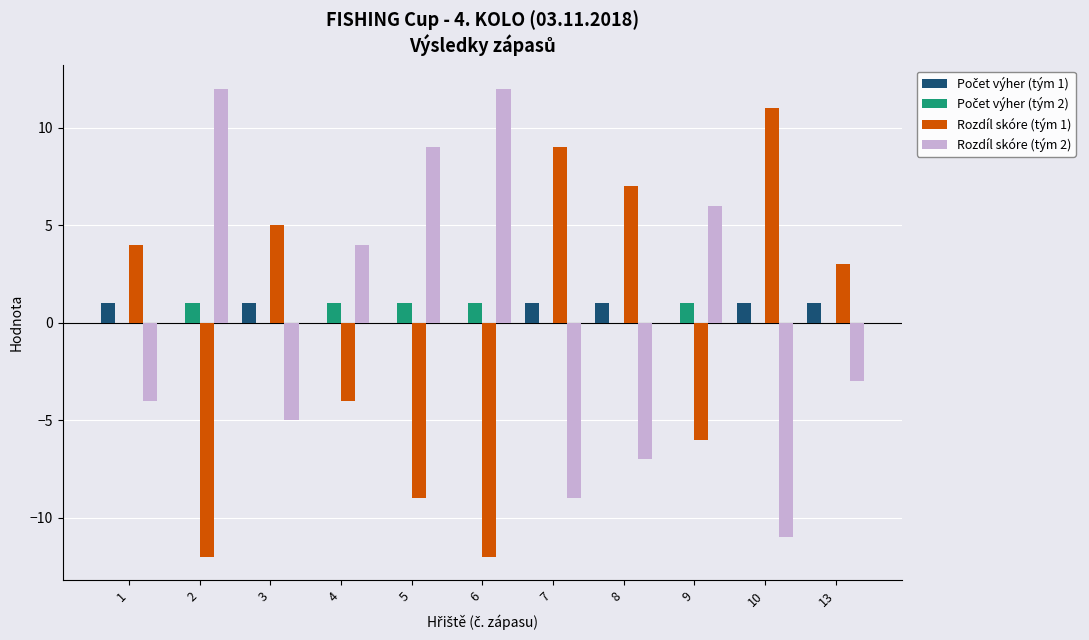

What is the maximum value shown in the chart?

12